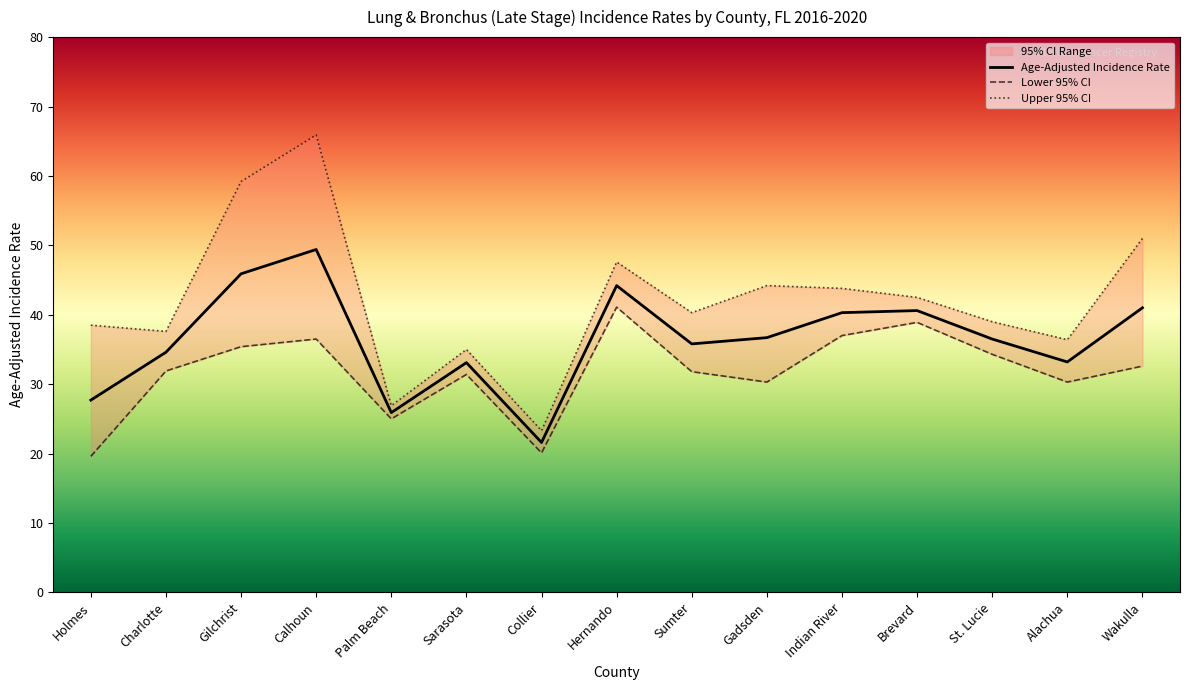

Which label corresponds to the largest value in the chart?

Calhoun